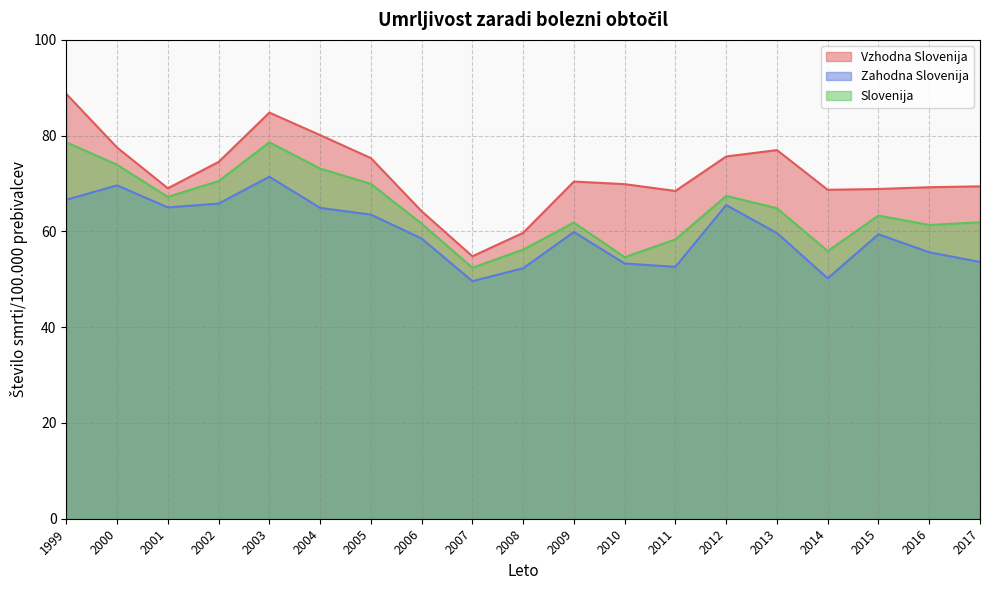

How many lines are shown in the chart?

3